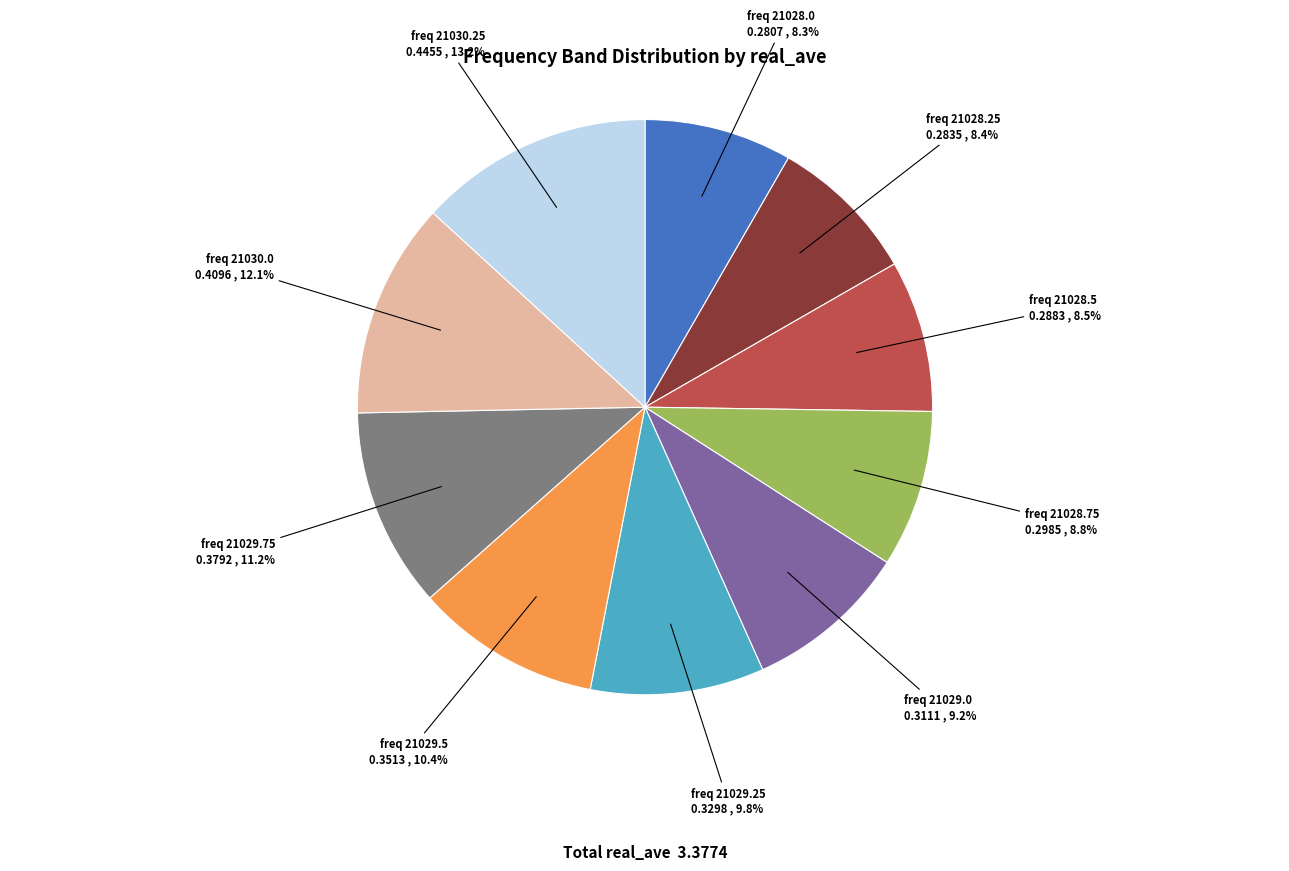

To the nearest percent, what is the difference between the largest and smallest slice percentages?

5%